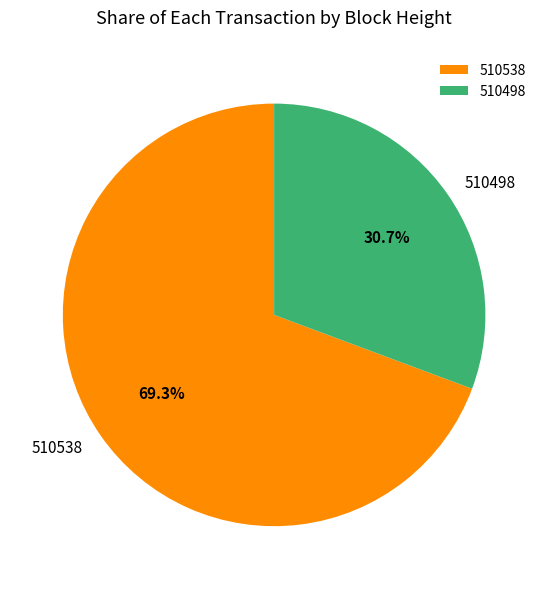

Approximately how many times larger is the value at 510498 compared to 510538?

0.4